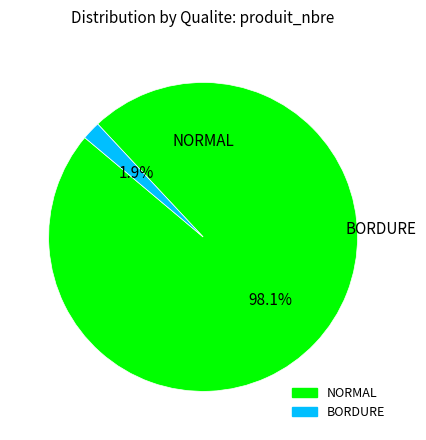

Does any single category account for the majority?

Yes